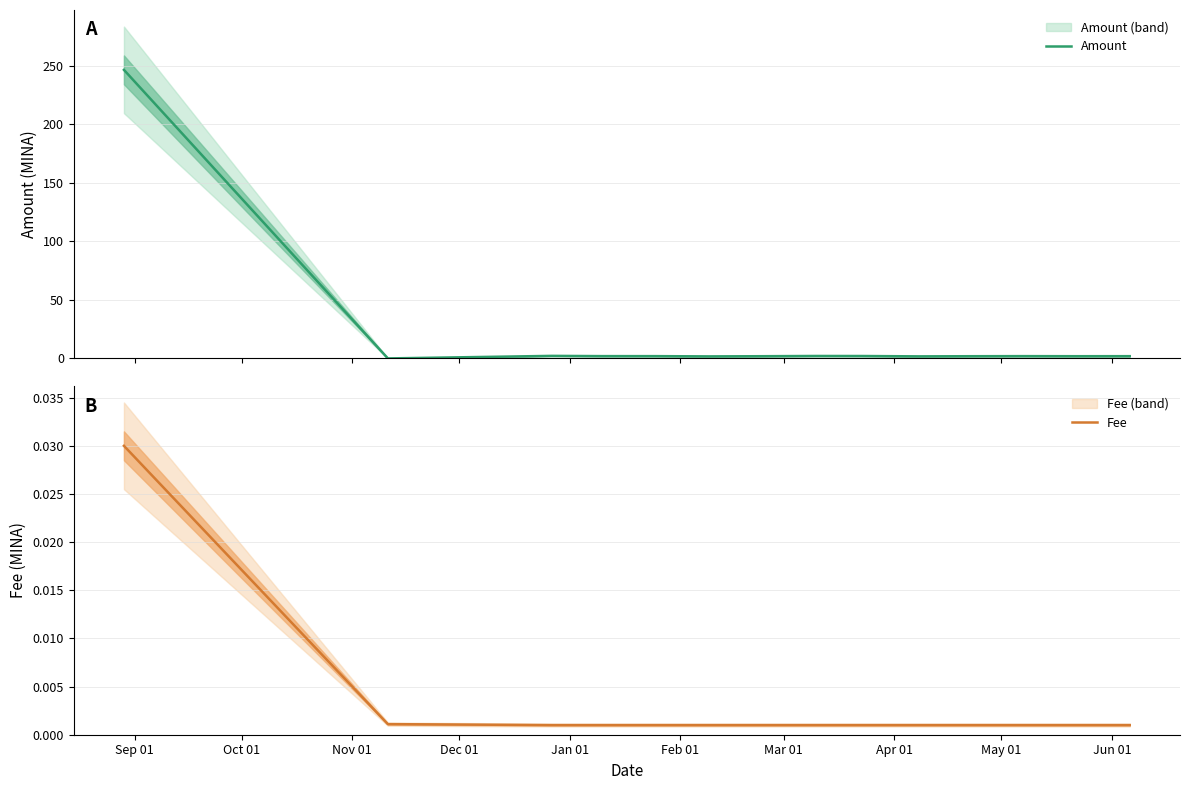

At which category is the sum across all series the highest?

Sep 01